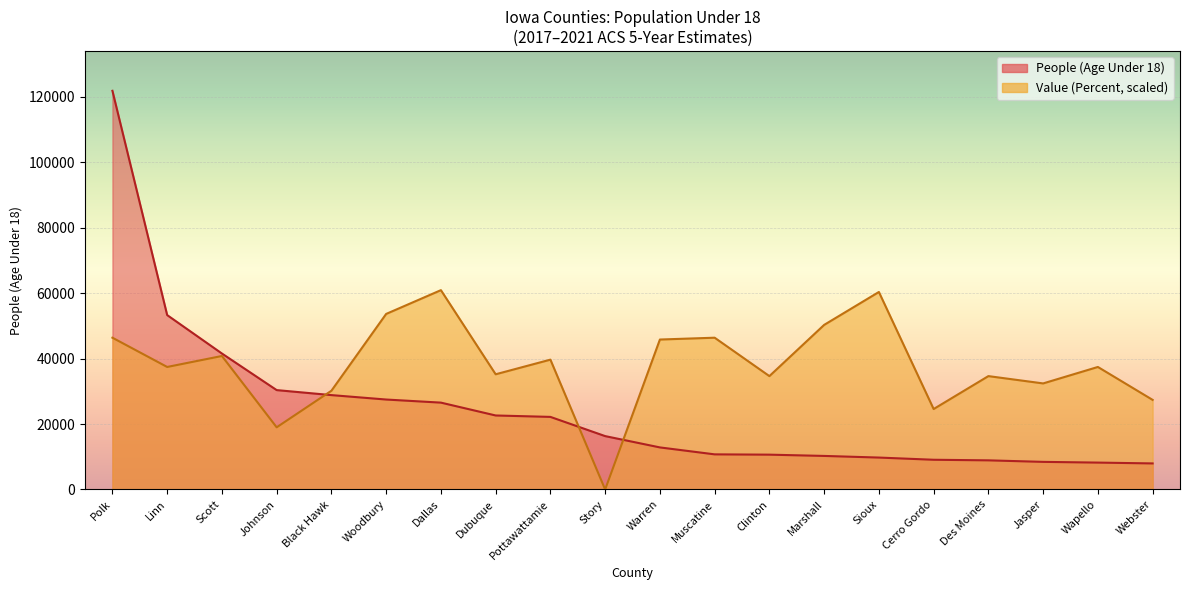

True or false: People (Age Under 18) has a value of 3158.3 at Warren.

False